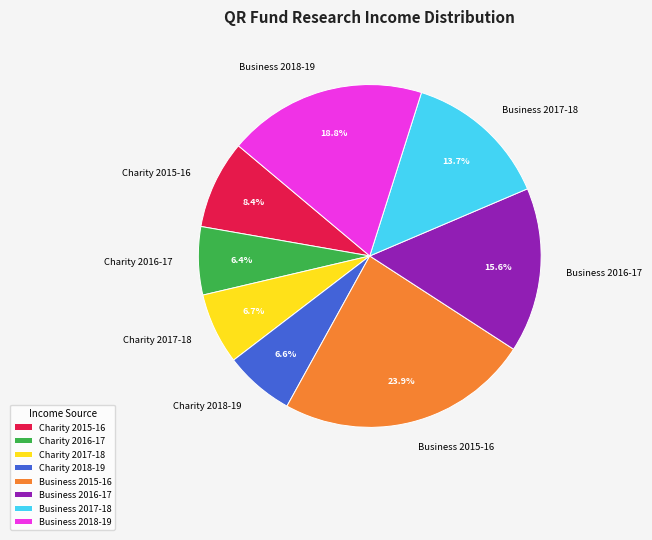

To the nearest percent, what is the average slice percentage?

12%